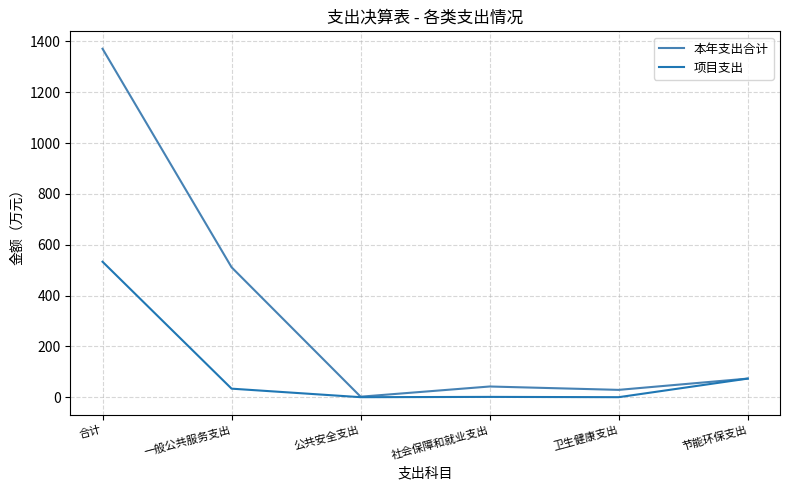

Which category has the highest value in the 本年支出合计 series?

合计